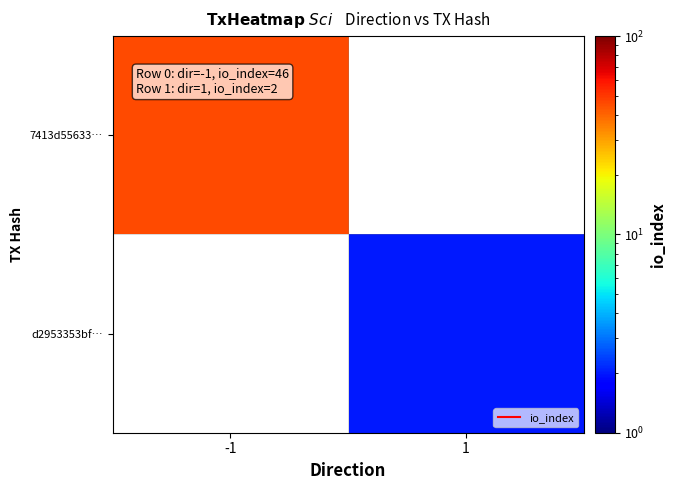

Count the number of data series in this chart.

2